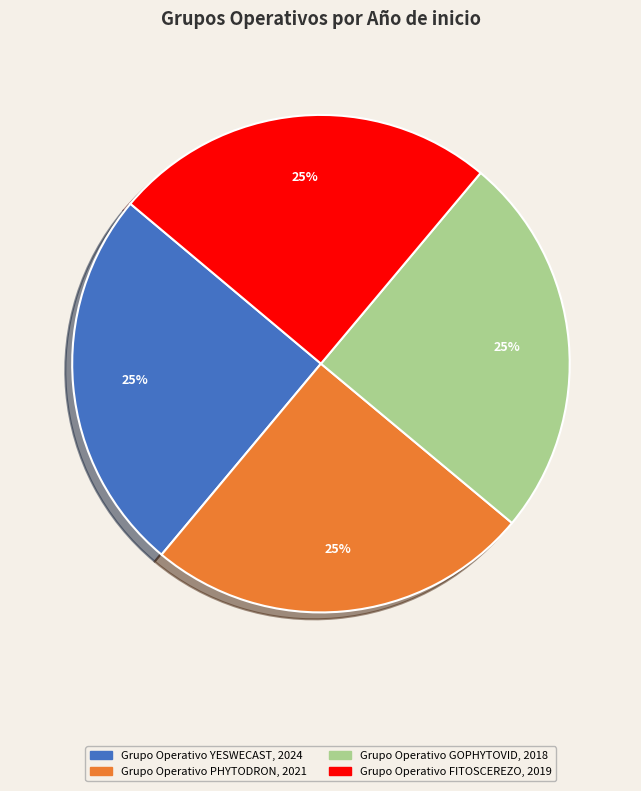

What is the ratio of the value at Grupo Operativo YESWECAST to the value at Grupo Operativo FITOSCEREZO?

1.0